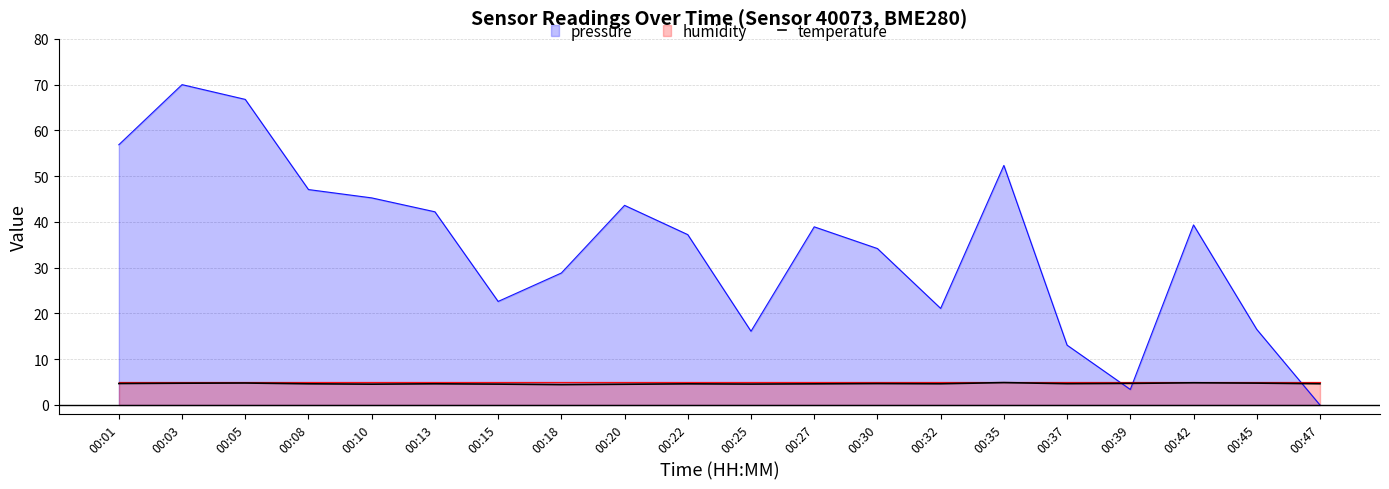

True or false: temperature and pressure cross at least once.

True